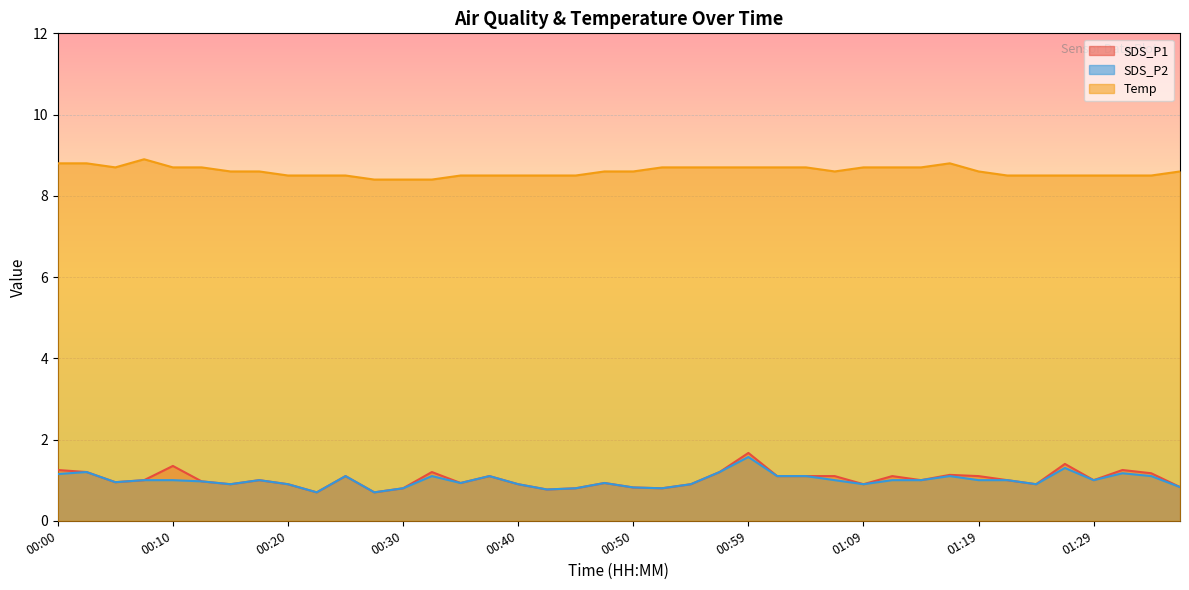

Where is the first local maximum for Temp?

00:07